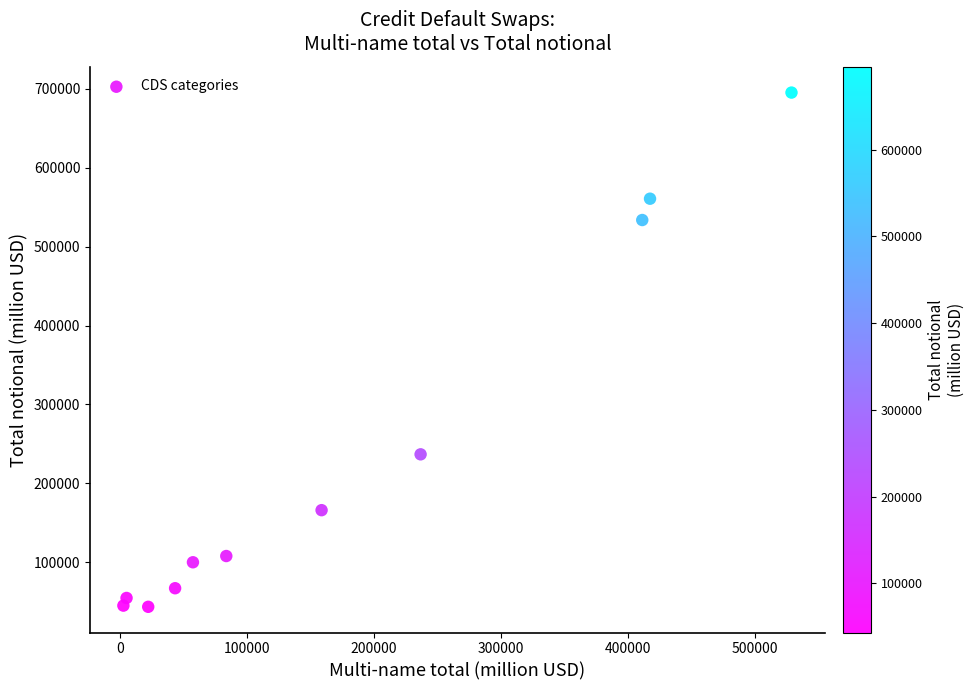

What Y value in the scatter plot is closest to 369389?

236745